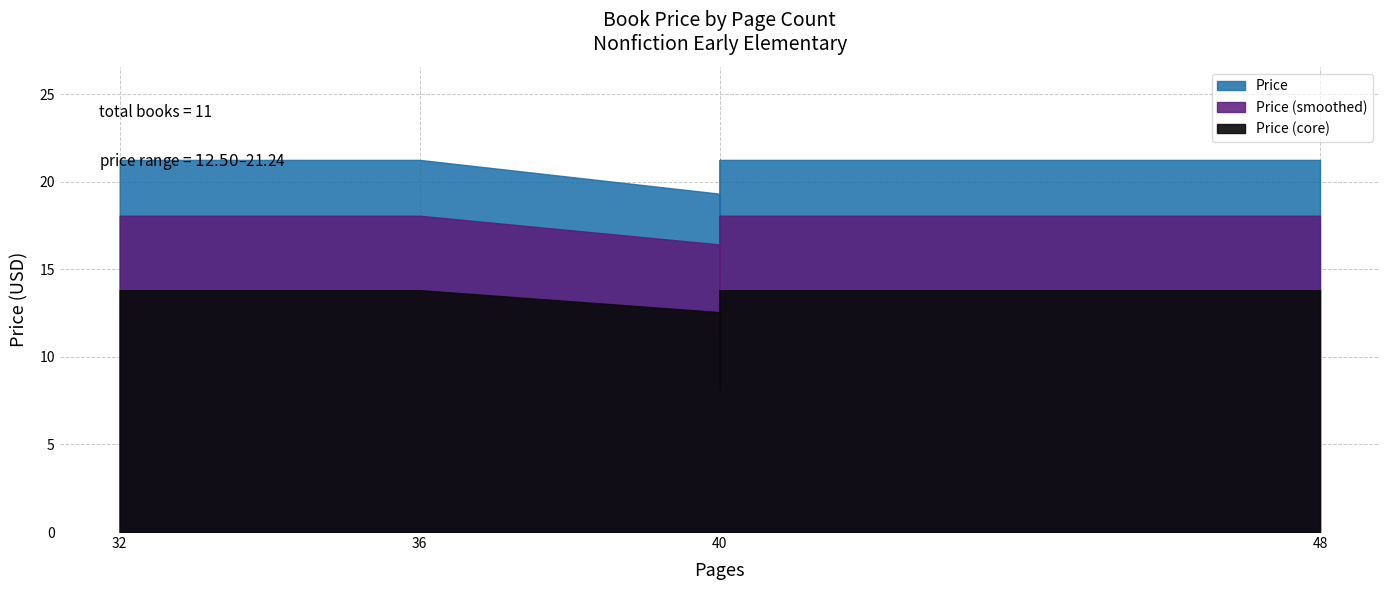

Which category has the lowest value across all series?

40